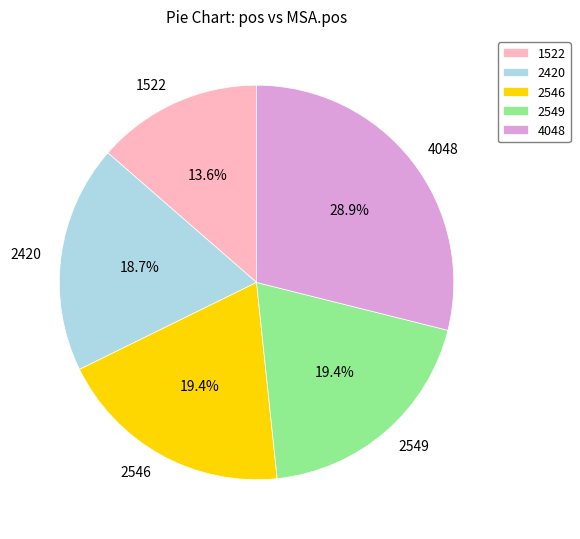

What portion of the pie excludes 4048?

71.1%